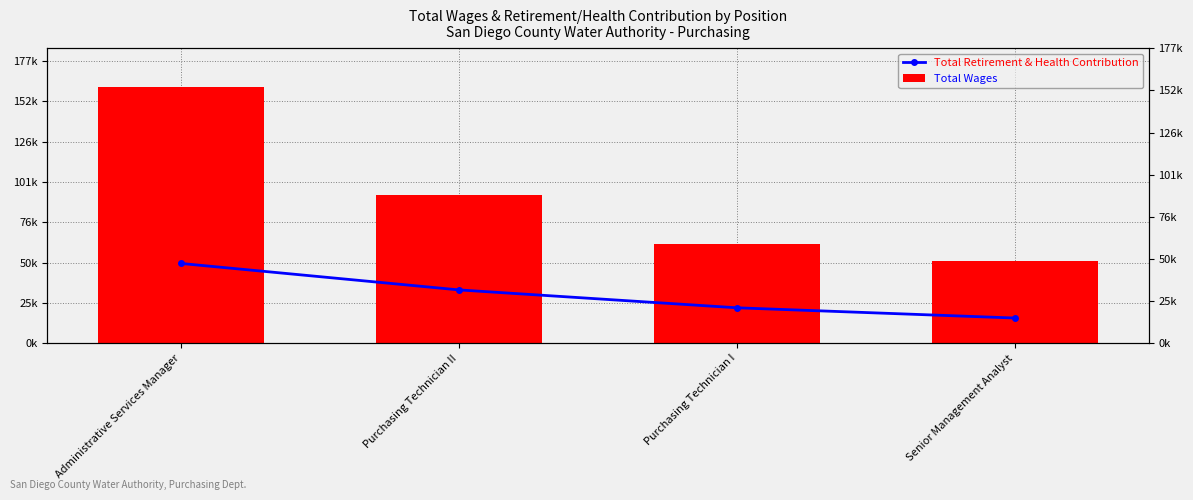

True or false: Total Retirement & Health Contribution has a value of 33635 at Purchasing Technician I.

False